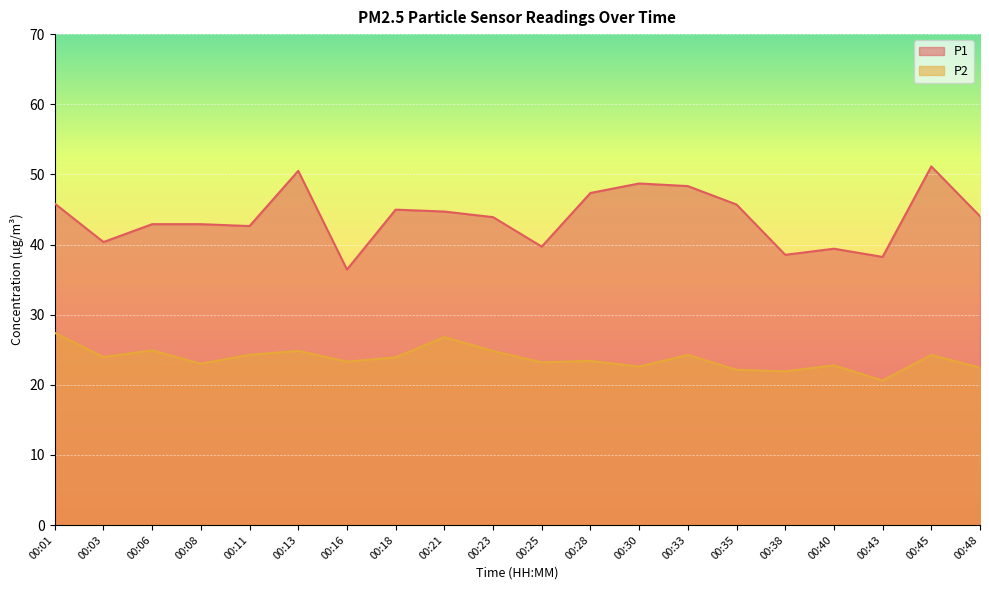

What is the value of the P1 point at the 18th from the left?

38.2